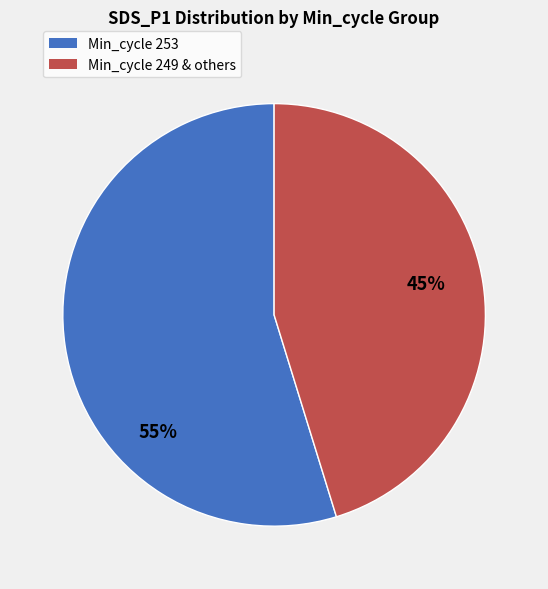

To the nearest percent, what portion does Min_cycle 249 & others represent?

45%